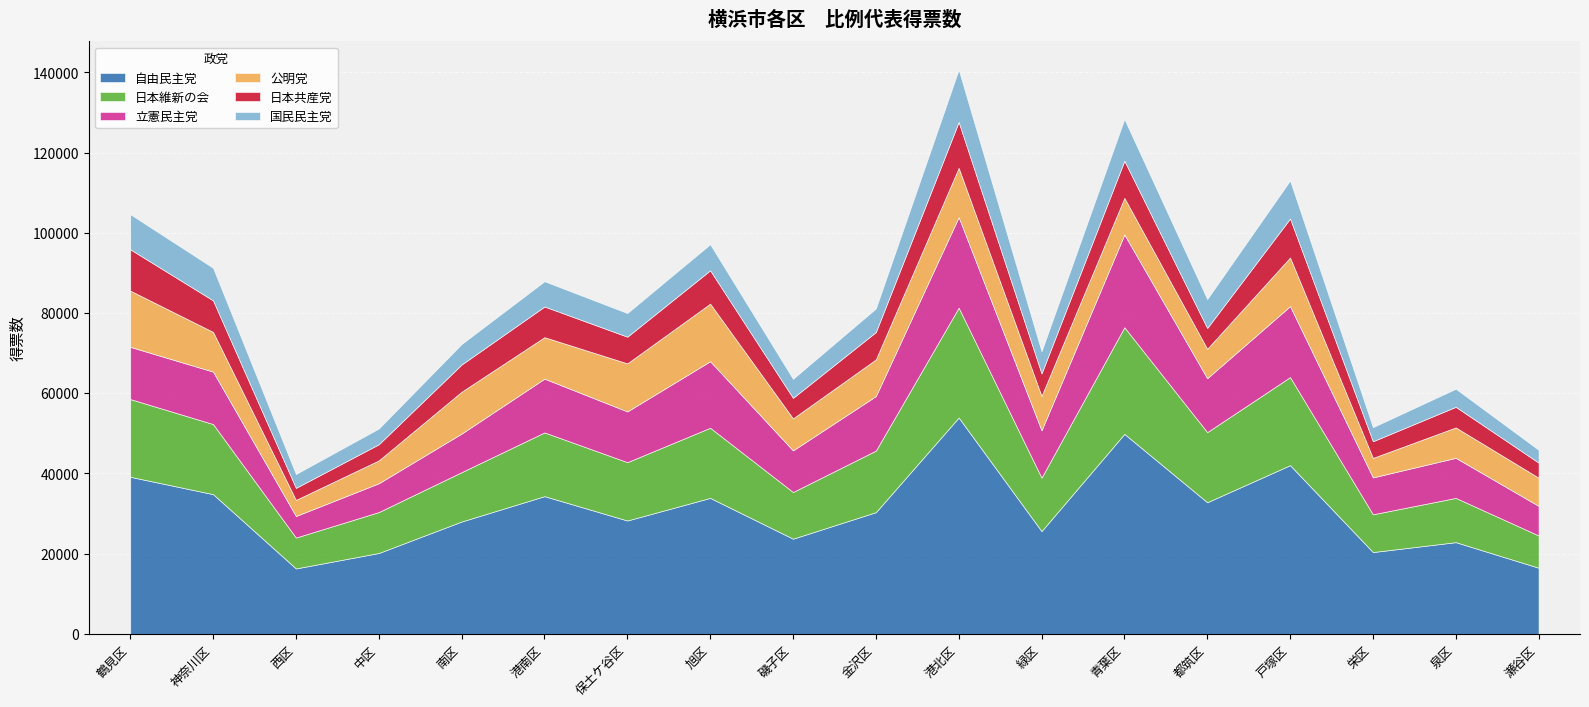

Reading left to right, list all the values displayed in this chart.

自由民主党: 39176.9	34845.4	16319.5	20171.1	28024.1	34345.4	28274.2	33911.9	23739.7	30348.6	53957.3	25636.2	49876.6	32826.6	42073.9	20405.5	22872.5	16500.9
日本維新の会: 19383.4	17477.8	7702.7	10212.1	12315.1	15894.9	14552.1	17495.5	11641.4	15355.5	27393.1	13323.1	26596.0	17486.0	21962.3	9419.0	11041.0	8043.0
立憲民主党: 13018.2	13077.5	5374.0	7178.1	9615.9	13406.3	12646.3	16583.5	10370.0	13594.8	22584.2	11811.8	23127.3	13440.4	17691.6	9196.4	9987.7	7374.1
公明党: 14022.6	9901.6	4014.0	5703.1	10439.3	10346.5	11985.1	14360.8	7986.4	9144.0	12285.6	8573.0	9130.0	7346.0	12132.4	4866.7	7583.0	7035.0
日本共産党: 10308.2	7863.0	3002.0	4023.1	6784.9	7644.4	6653.0	8309.0	5124.3	6828.0	11451.1	5619.0	9267.2	5182.2	9720.3	4148.8	5139.1	3752.0
国民民主党: 8760.9	8131.7	3461.1	3928.8	5115.2	6305.7	5898.5	6514.6	4748.1	5881.2	13052.8	5517.3	10411.7	7219.6	9499.4	3520.7	4514.5	3206.9